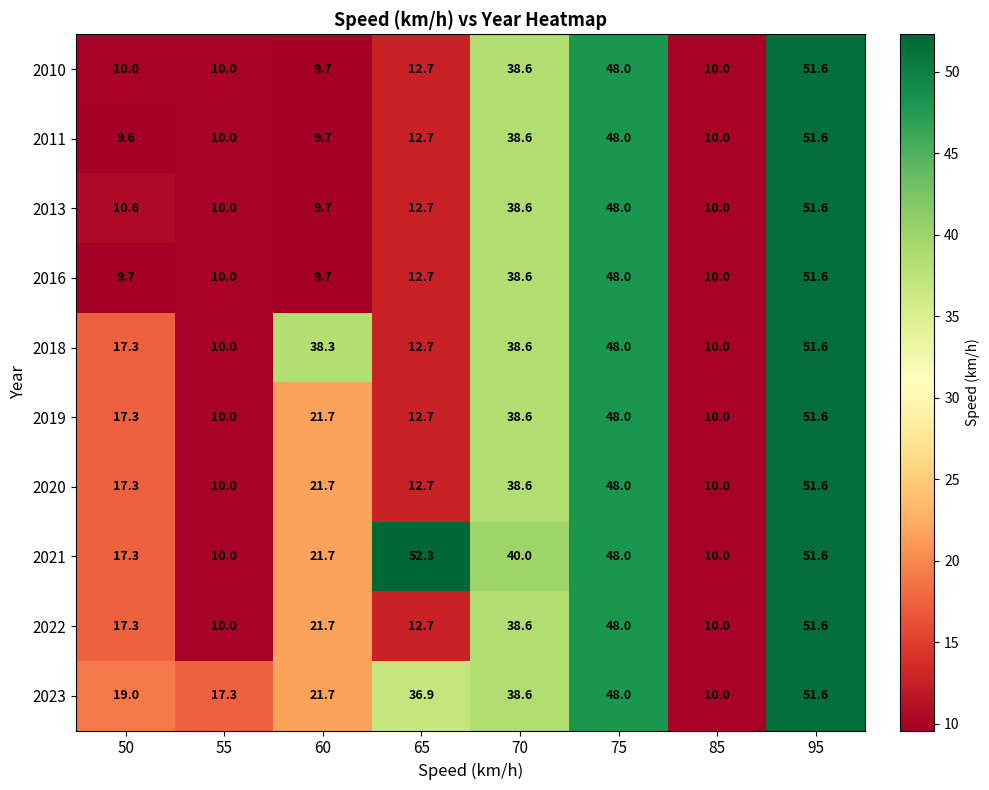

What is the minimum value shown in the chart?

9.6